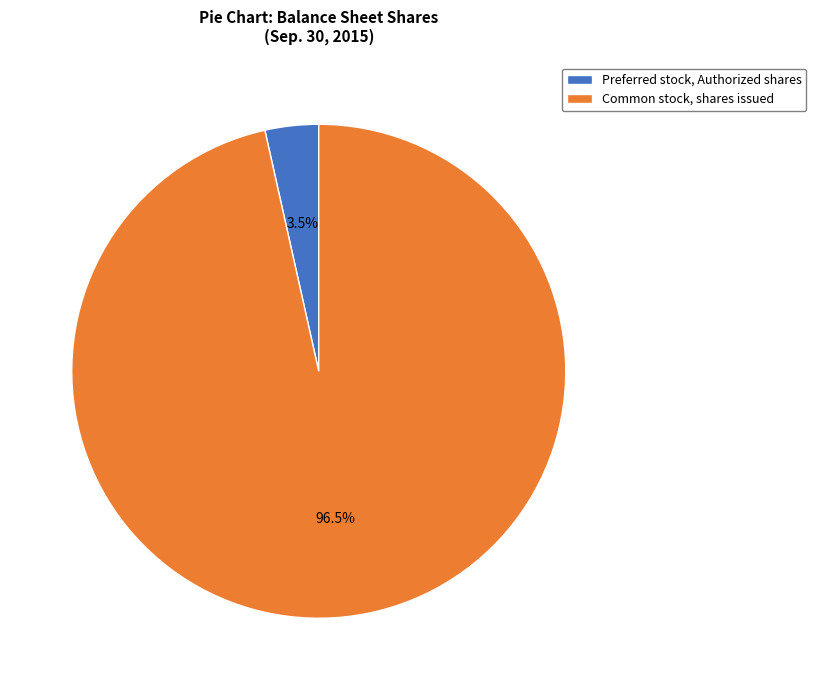

To the nearest percent, what is the difference between the largest and smallest slice percentages?

93%